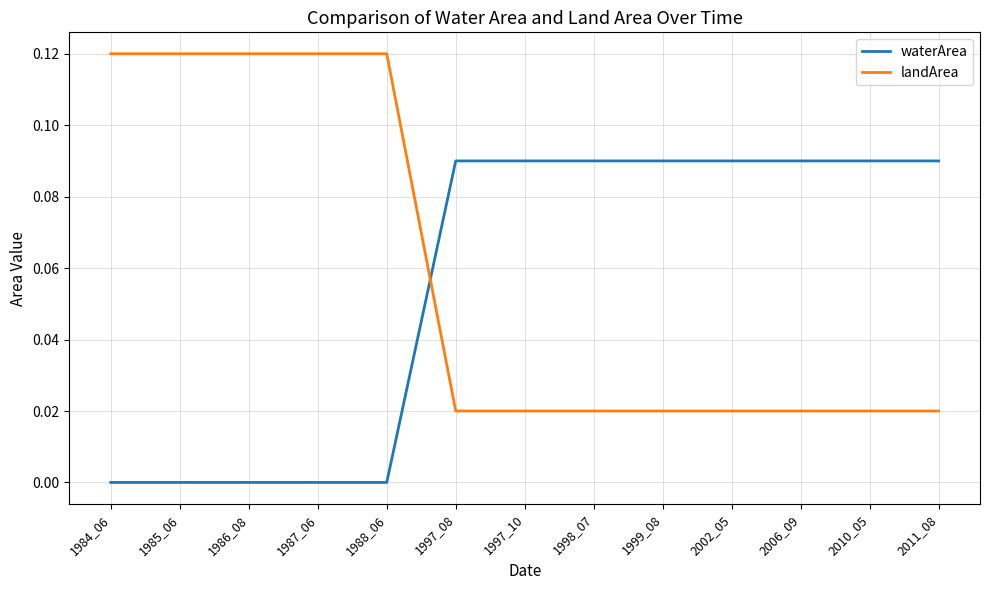

Which series has the widest spread of values?

landArea